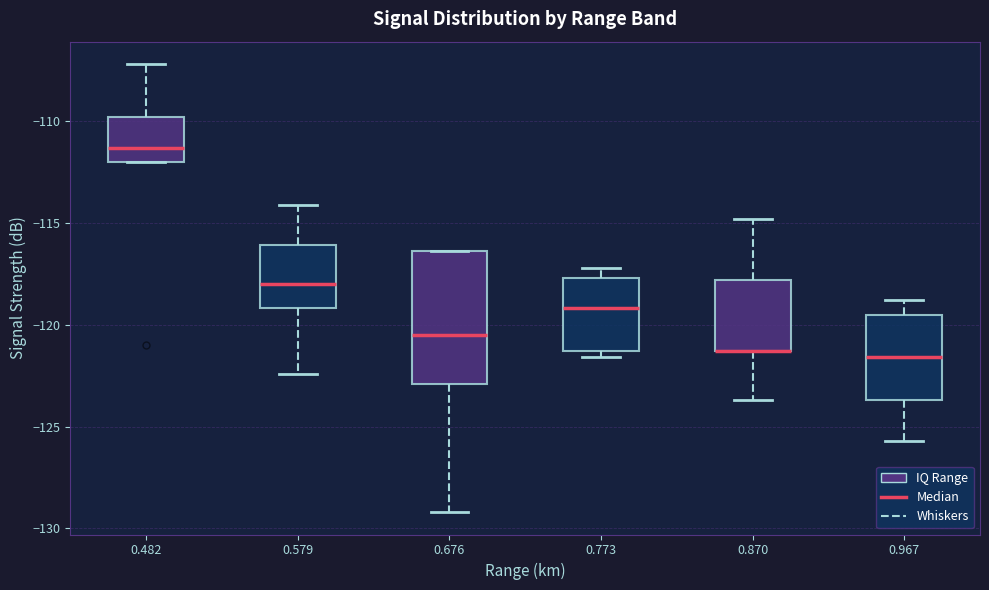

Which box is the tallest, from its lower edge to its upper edge?

0.676